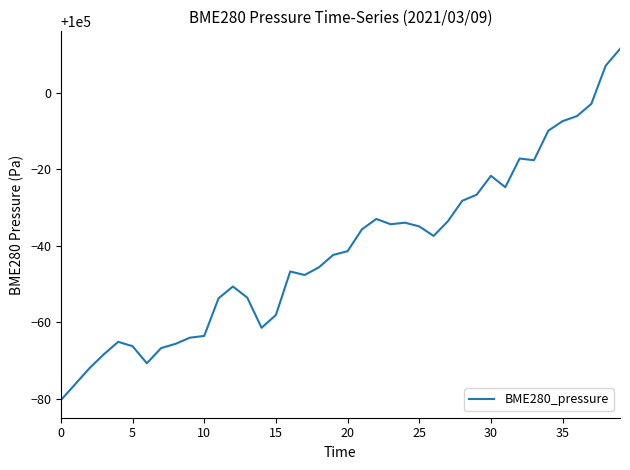

What is the smallest value displayed?

99919.6